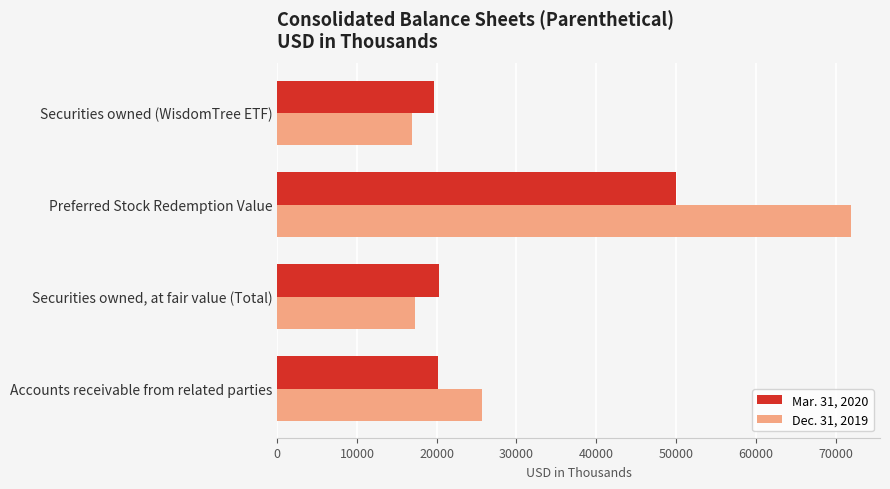

At Accounts receivable from related parties, list the series in order from smallest to largest.

Mar. 31, 2020, Dec. 31, 2019